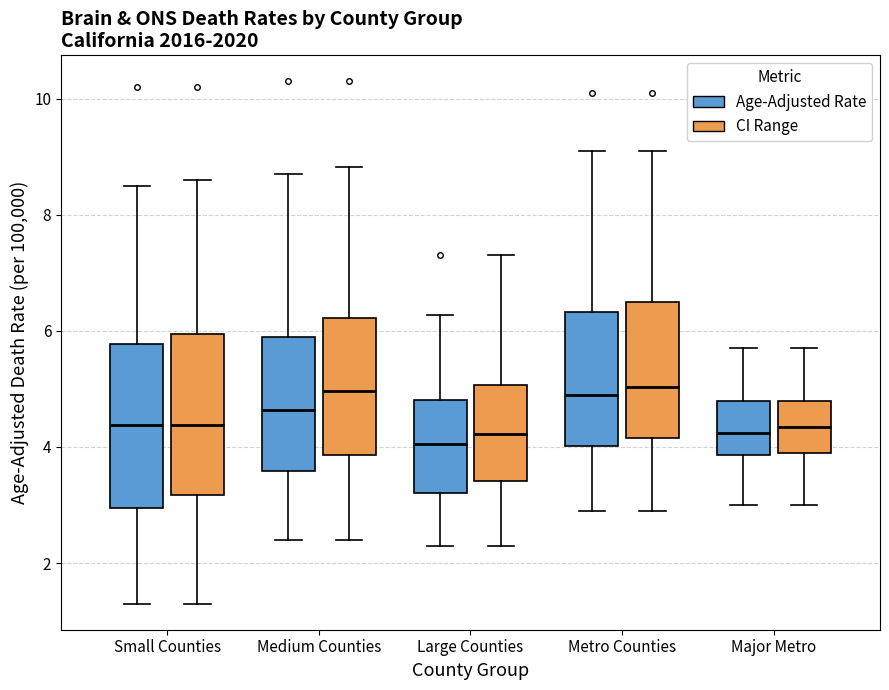

Reading left to right, read every box against the y-axis: the position of its median line, the range the box covers, and the ends of its whiskers. The values are not printed on the chart, so give them approximately, as read against the axis.

Small Counties (Age-Adjusted Rate): median 4.4, box 3.0 to 5.8, whiskers 1.4 to 8.6
Small Counties (CI Range): median 4.4, box 3.2 to 6.0, whiskers 1.4 to 8.6
Medium Counties (Age-Adjusted Rate): median 4.6, box 3.6 to 5.8, whiskers 2.4 to 8.8
Medium Counties (CI Range): median 5.0, box 3.8 to 6.2, whiskers 2.4 to 8.8
Large Counties (Age-Adjusted Rate): median 4.0, box 3.2 to 4.8, whiskers 2.4 to 6.2
Large Counties (CI Range): median 4.2, box 3.4 to 5.0, whiskers 2.4 to 7.4
Metro Counties (Age-Adjusted Rate): median 4.8, box 4.0 to 6.4, whiskers 3.0 to 9.2
Metro Counties (CI Range): median 5.0, box 4.2 to 6.4, whiskers 3.0 to 9.2
Major Metro (Age-Adjusted Rate): median 4.2, box 3.8 to 4.8, whiskers 3.0 to 5.8
Major Metro (CI Range): median 4.4, box 4.0 to 4.8, whiskers 3.0 to 5.8